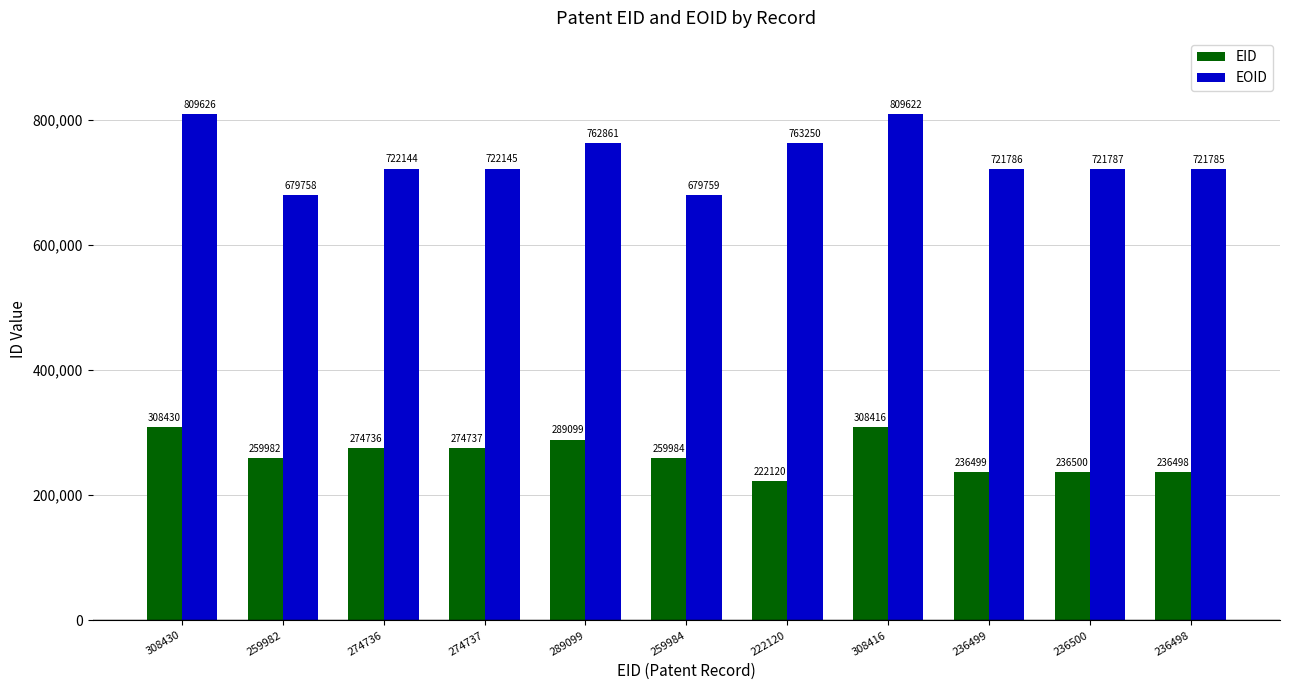

Rank the series by their maximum value, from highest to lowest.

EOID, EID